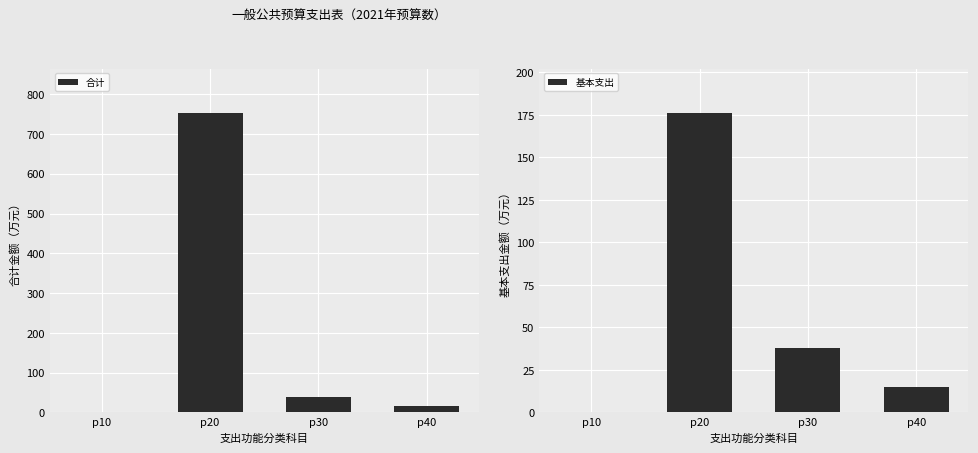

Which series has the largest total across all categories?

合计